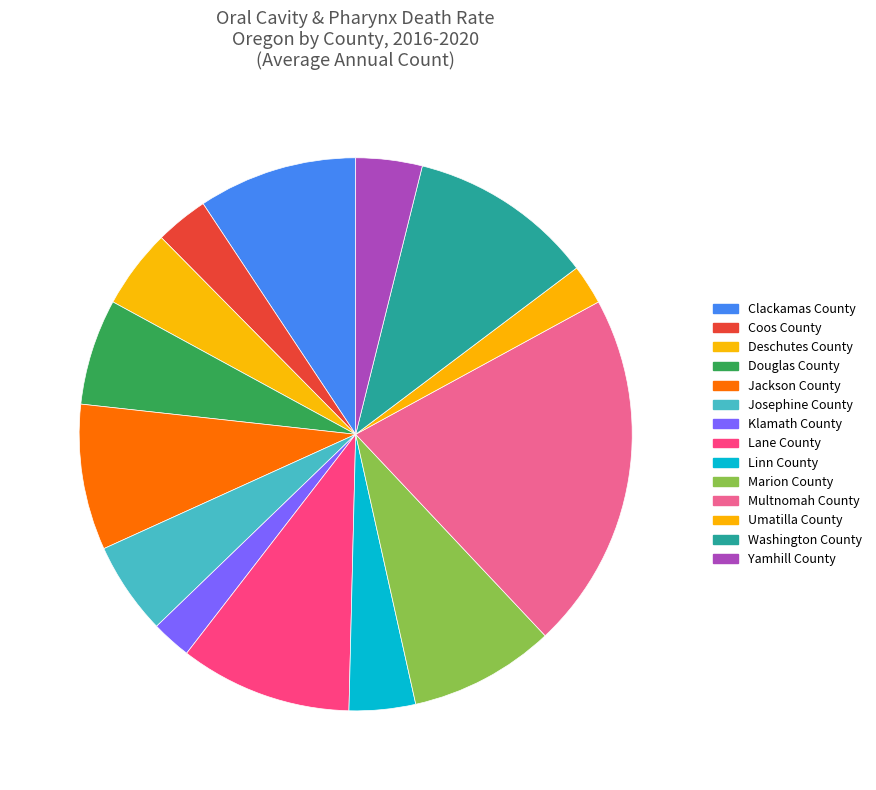

Rank the categories by value from highest to lowest.

Multnomah County, Washington County, Lane County, Clackamas County, Jackson County, Marion County, Douglas County, Josephine County, Deschutes County, Linn County, Yamhill County, Coos County, Klamath County, Umatilla County